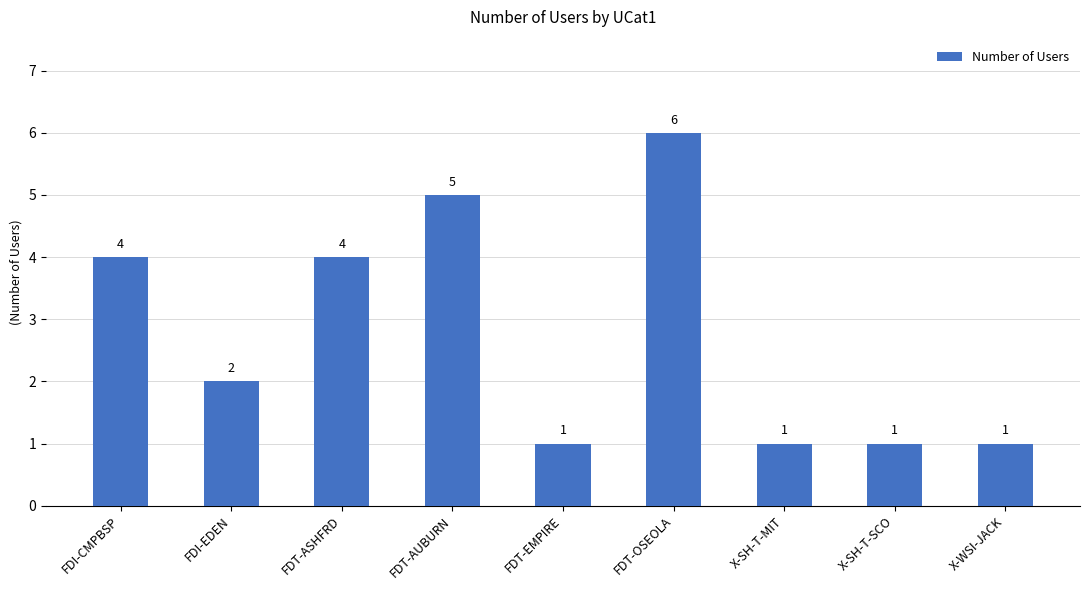

What is the approximate value at X-SH-T-SCO?

1